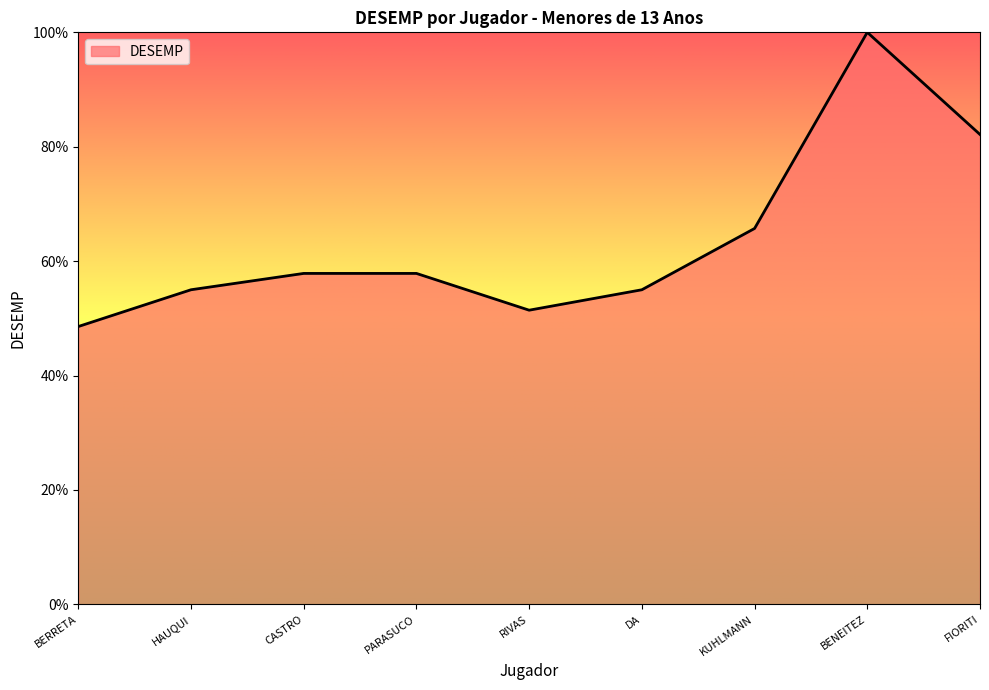

What is the change in value from BERRETA to CASTRO?

+9.3